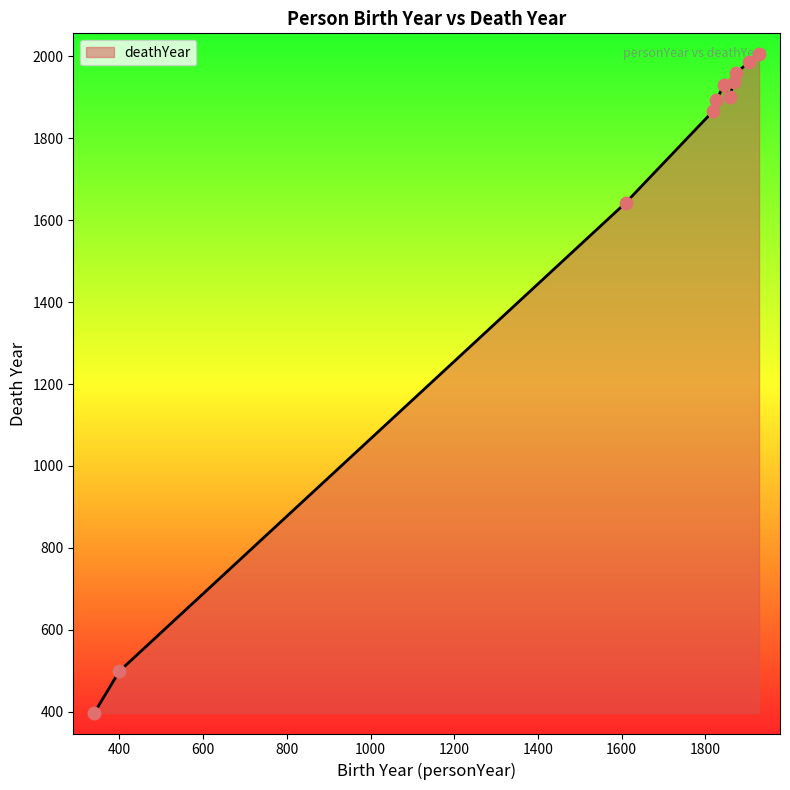

What is the difference between the maximum and minimum values?

1609